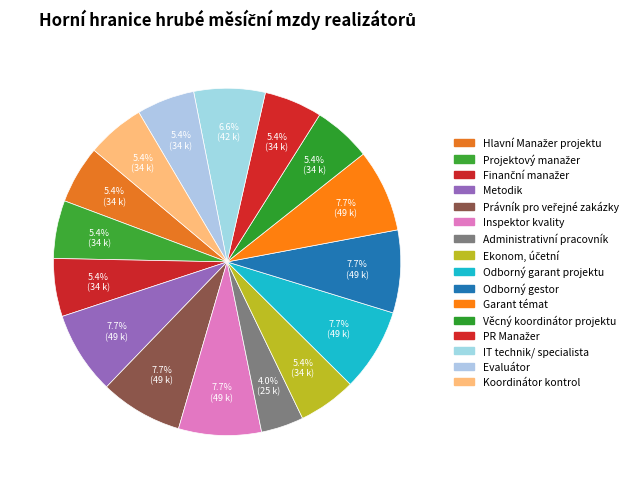

To the nearest percent, what is the difference between the largest and smallest slice percentages?

4%